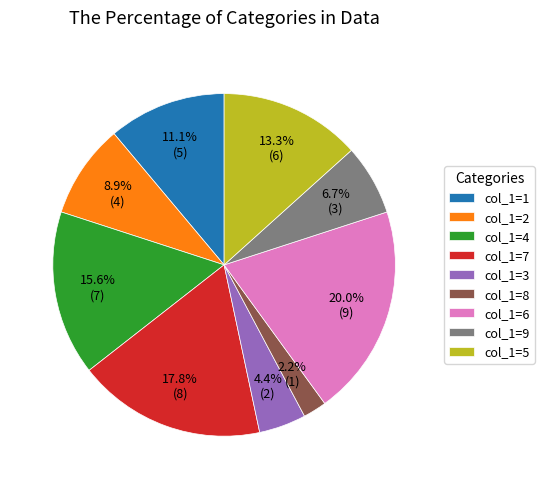

Does col_1=1 represent more than half of the total?

No